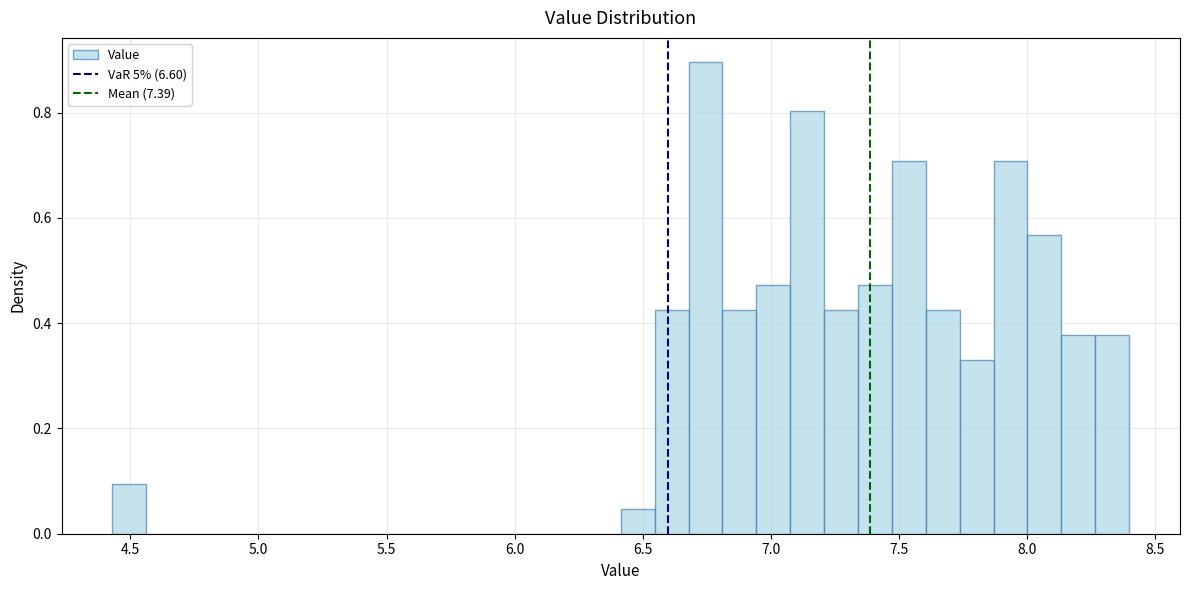

Read against the x-axis, roughly where is the centre of the tallest bar?

6.75